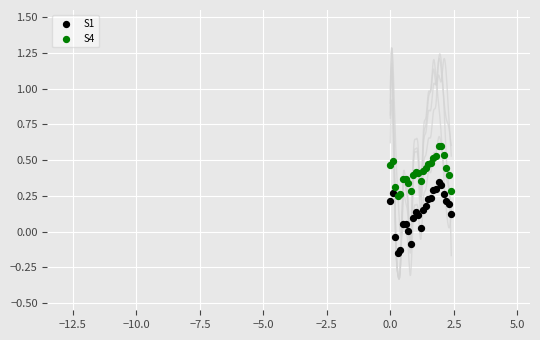

Which series contains the highest Y value?

S4